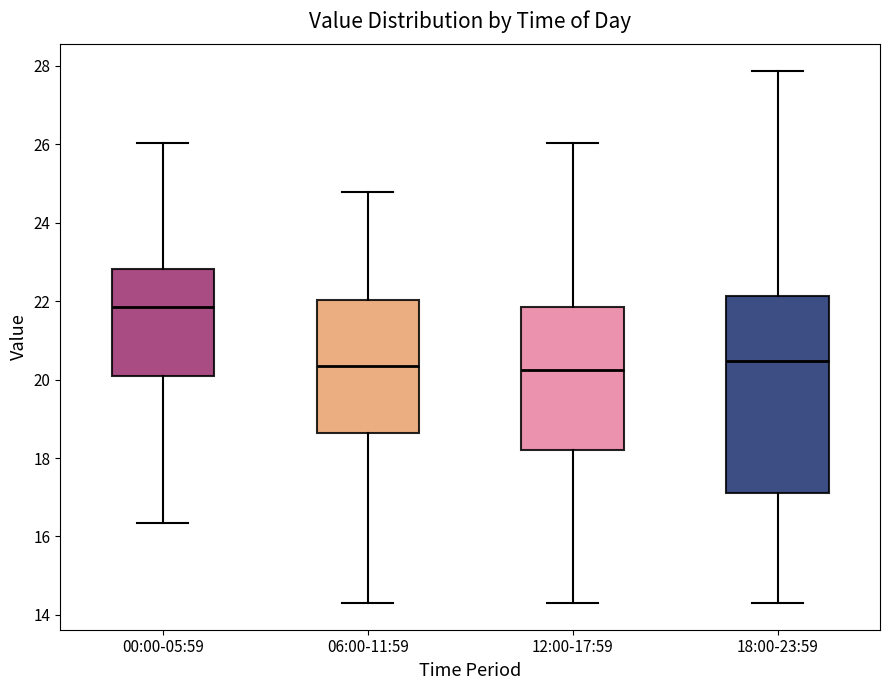

Which box's median line is the highest?

00:00-05:59